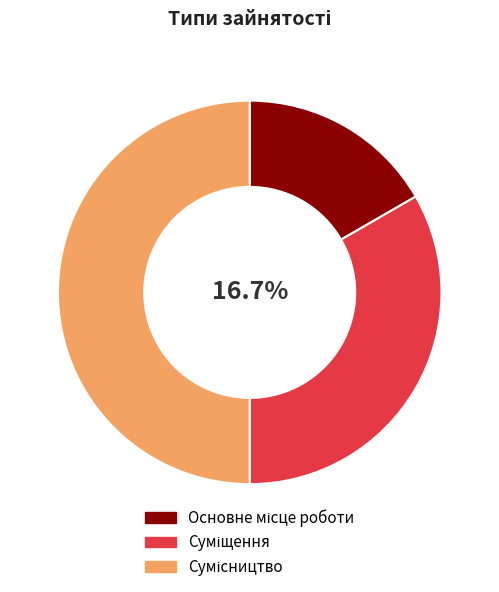

Rank the categories by value from lowest to highest.

Основне місце роботи, Суміщення, Сумісництво